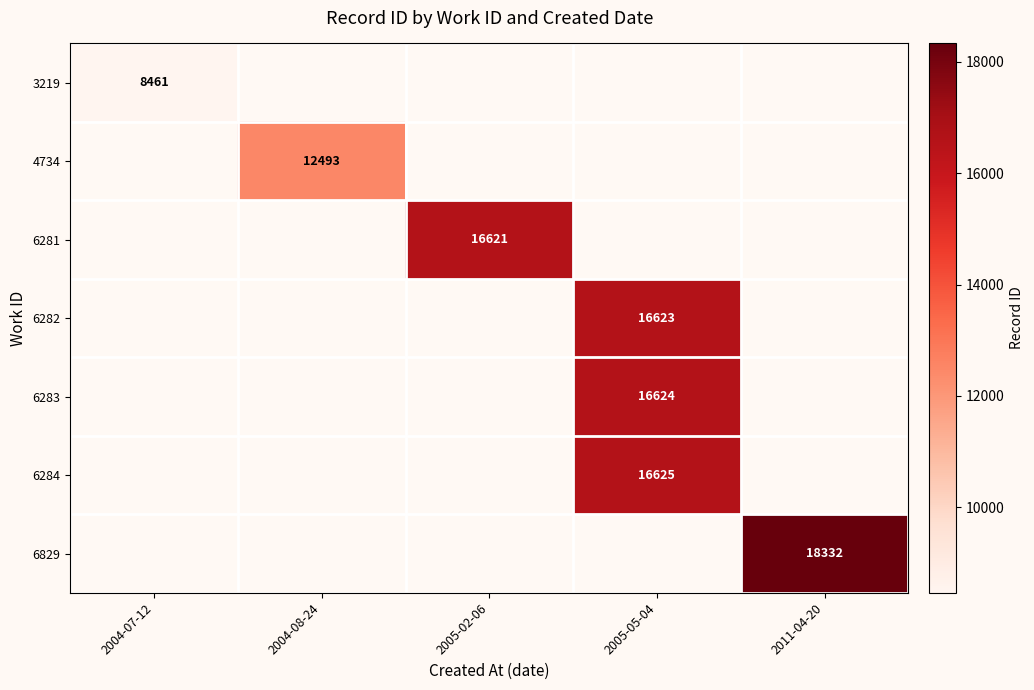

The value of 3219 at 2004-07-12 is 8461. True or false?

True